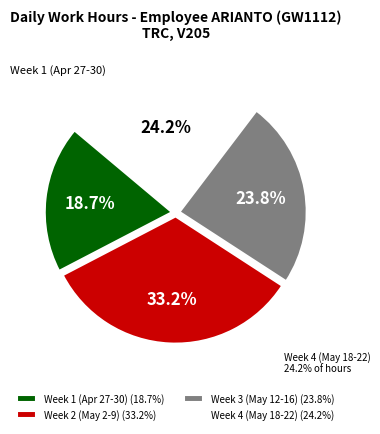

Is there any slice that represents more than half of the pie?

No